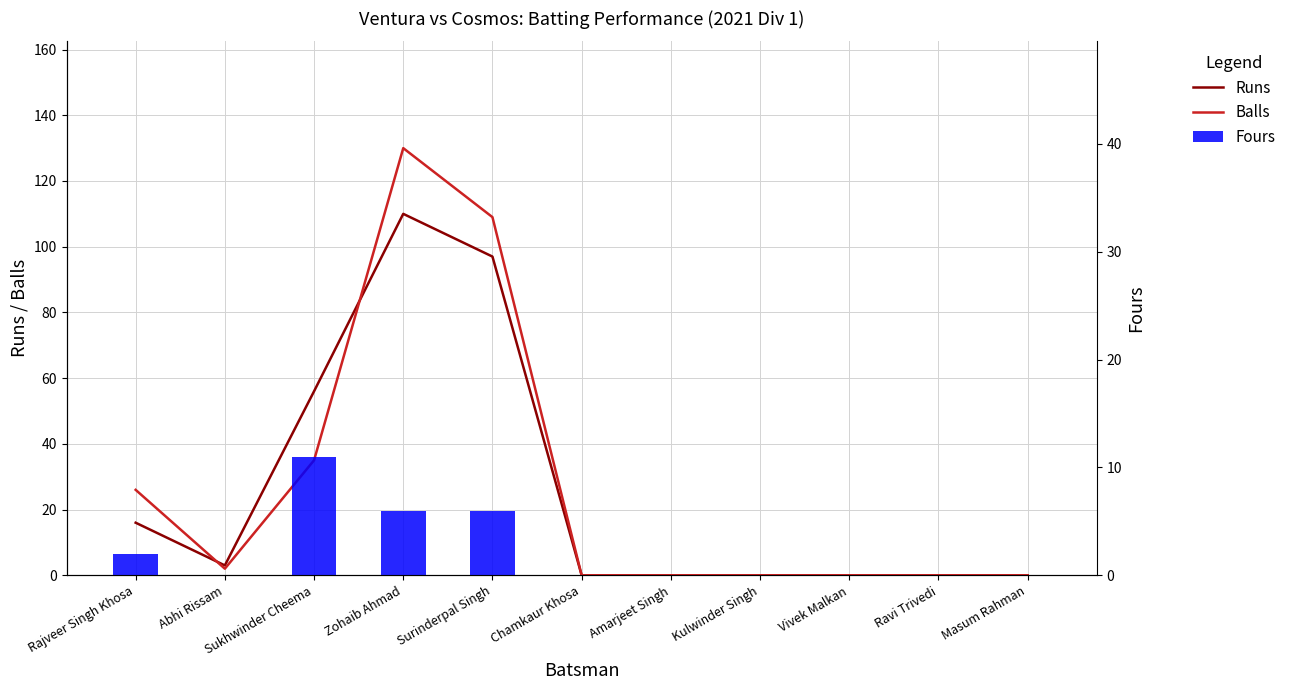

Reading left to right, what are all the values shown in this chart?

Runs: Rajveer Singh Khosa=16	Abhi Rissam=3	Sukhwinder Cheema=56	Zohaib Ahmad=110	Surinderpal Singh=97	Chamkaur Khosa=0	Amarjeet Singh=0	Kulwinder Singh=0	Vivek Malkan=0	Ravi Trivedi=0	Masum Rahman=0
Balls: Rajveer Singh Khosa=26	Abhi Rissam=2	Sukhwinder Cheema=35	Zohaib Ahmad=130	Surinderpal Singh=109	Chamkaur Khosa=0	Amarjeet Singh=0	Kulwinder Singh=0	Vivek Malkan=0	Ravi Trivedi=0	Masum Rahman=0
Fours: Rajveer Singh Khosa=2	Abhi Rissam=0	Sukhwinder Cheema=11	Zohaib Ahmad=6	Surinderpal Singh=6	Chamkaur Khosa=0	Amarjeet Singh=0	Kulwinder Singh=0	Vivek Malkan=0	Ravi Trivedi=0	Masum Rahman=0